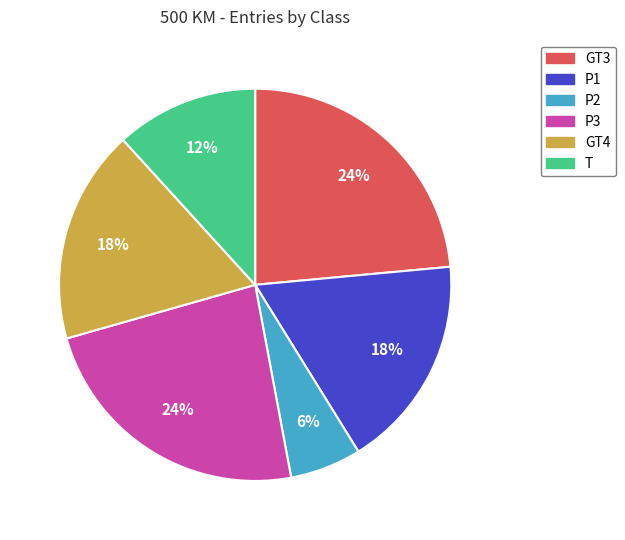

To the nearest percent, what percentage of the pie is P3?

24%